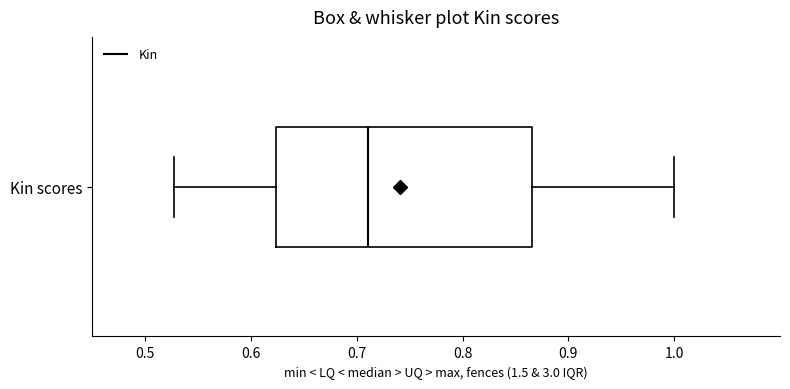

Where does the median line of the box for Kin scores sit on the x-axis? The values are not printed on the chart, so give them approximately, as read against the axis.

0.71